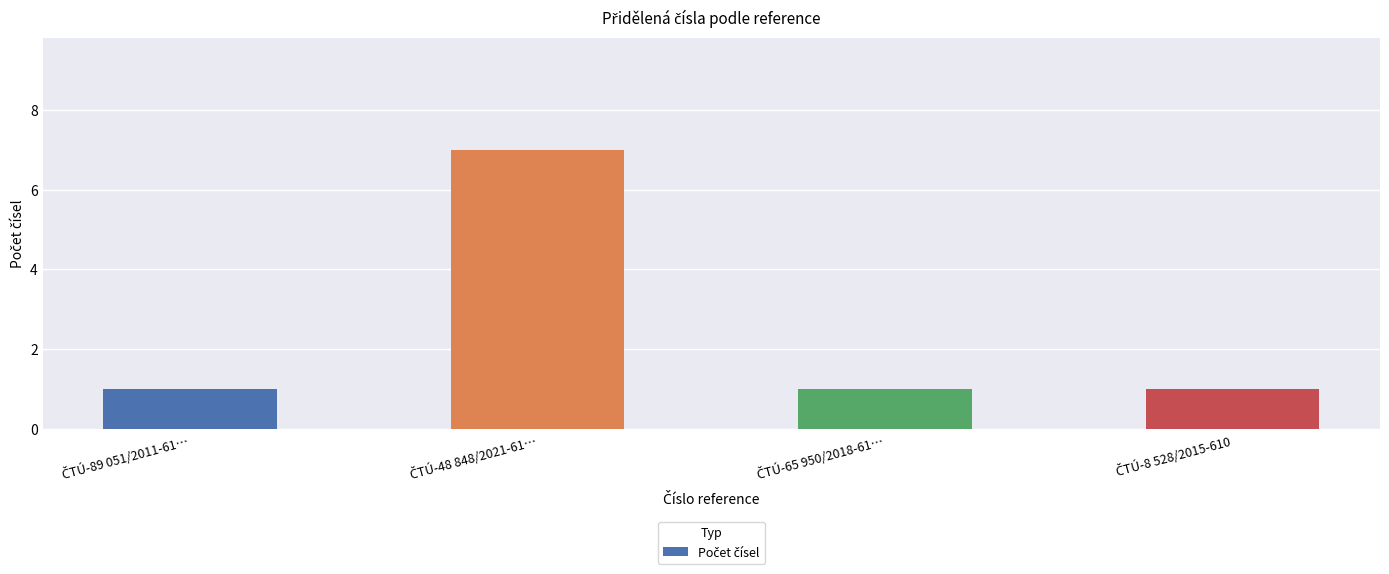

Reading left to right, list all the values displayed in this chart.

1	7	1	1